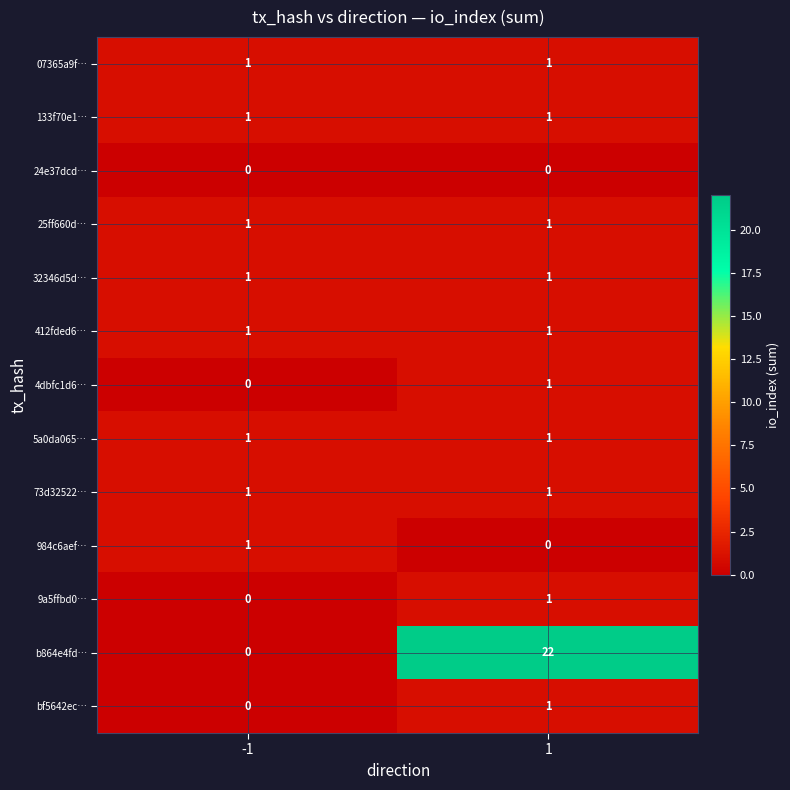

Which series has the largest total across all categories?

b864e4fd…